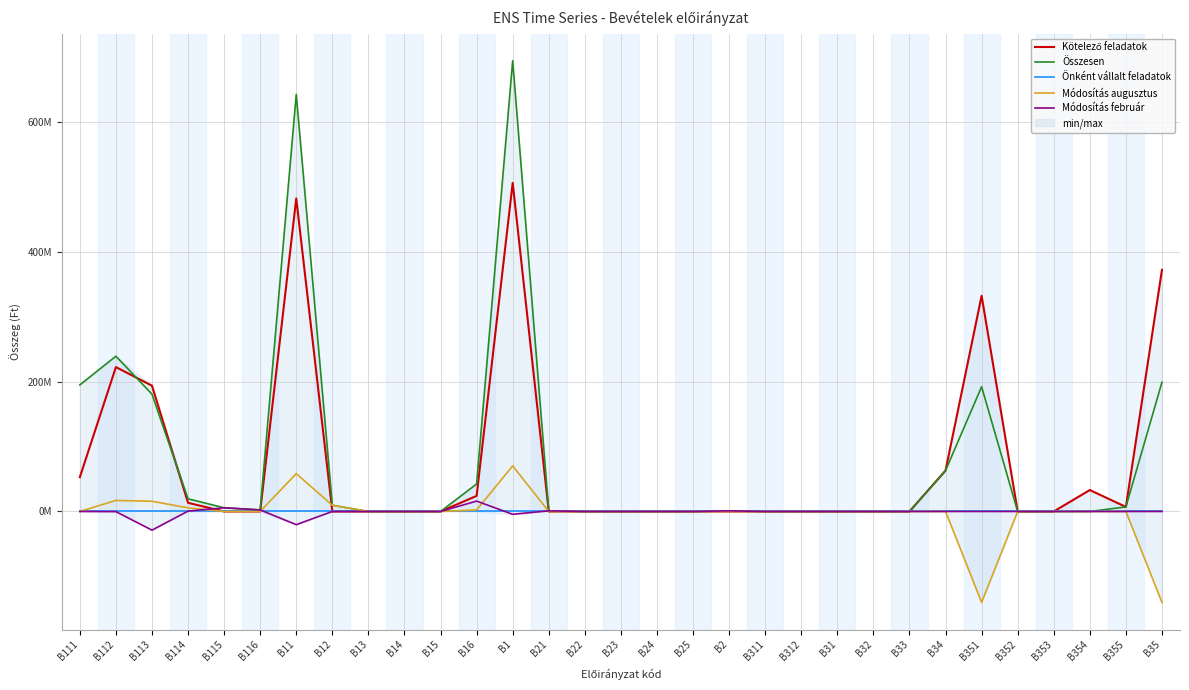

The Összesen series shows -266219933 at B22. True or false?

False